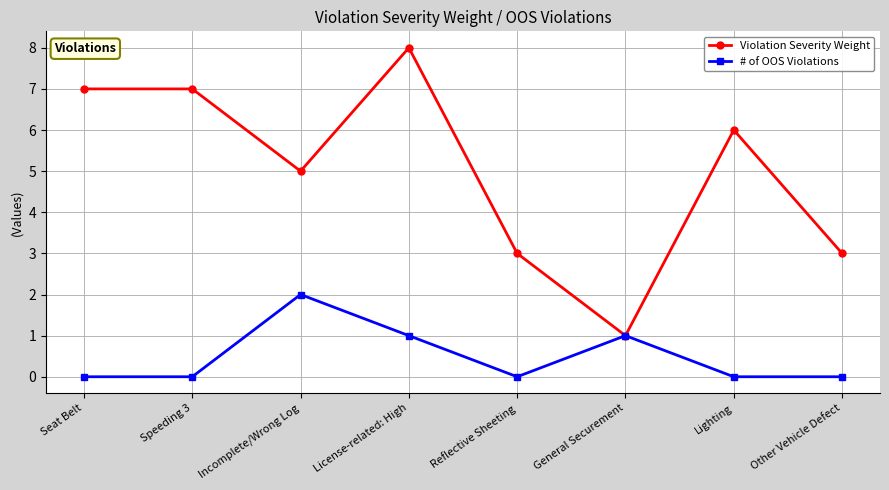

At which category does # of OOS Violations reach its first local peak?

Incomplete/Wrong Log